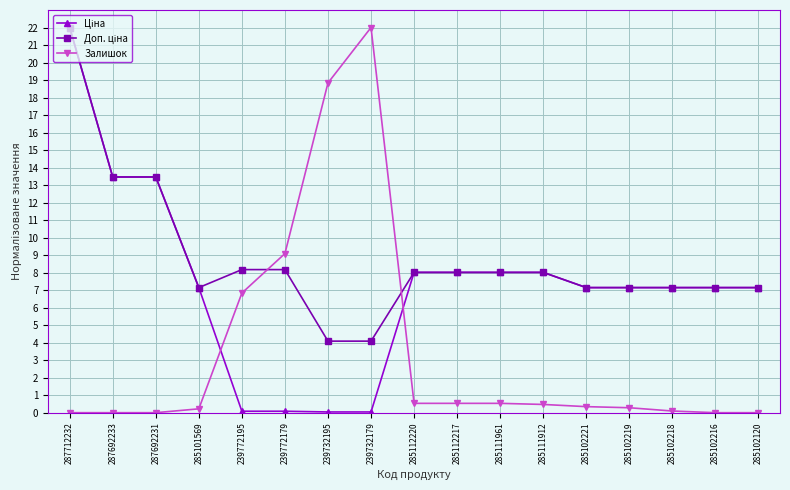

How many lines are shown in the chart?

3